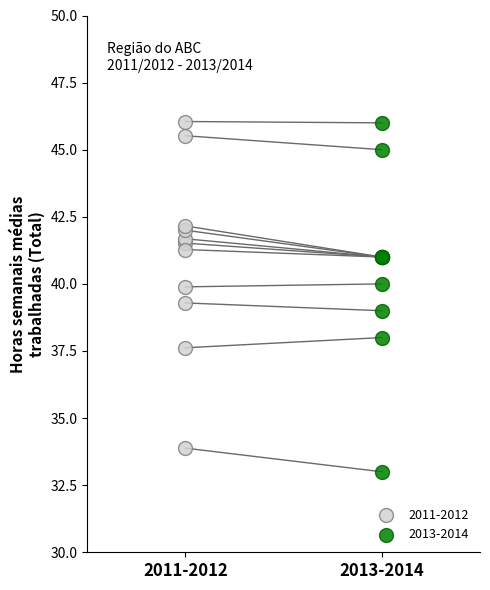

Which series has the widest spread of Y values?

2013-2014